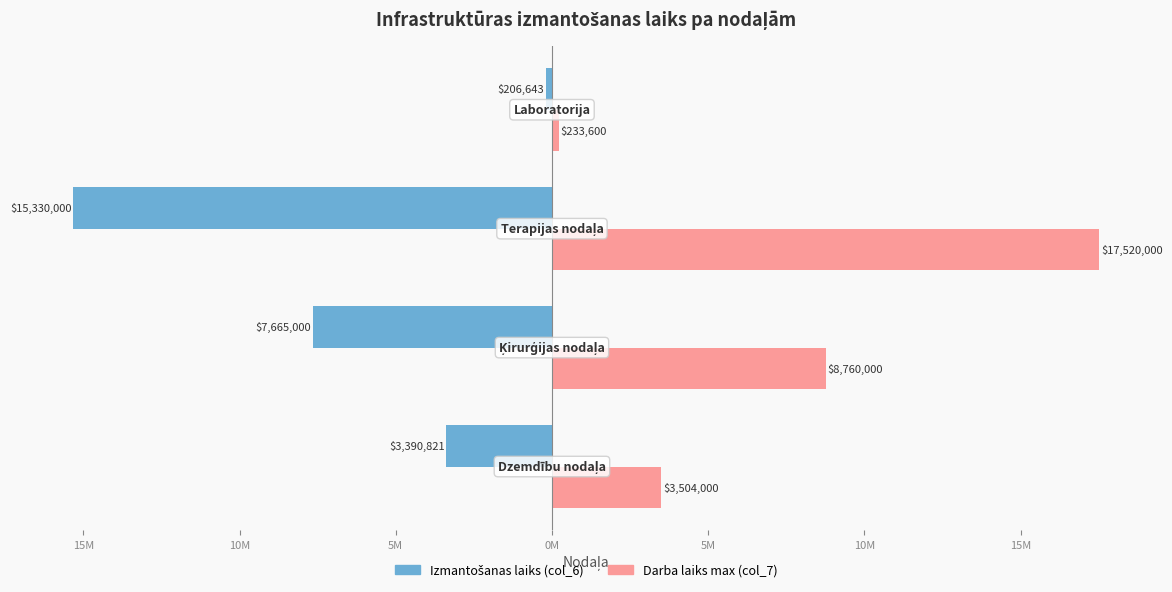

Reading left to right, extract all data points from this chart.

Izmantošanas laiks (col_6): -3390820.8	-7665000.0	-15330000.0	-206642.6
Darba laiks max (col_7): 3504000.0	8760000.0	17520000.0	233600.0